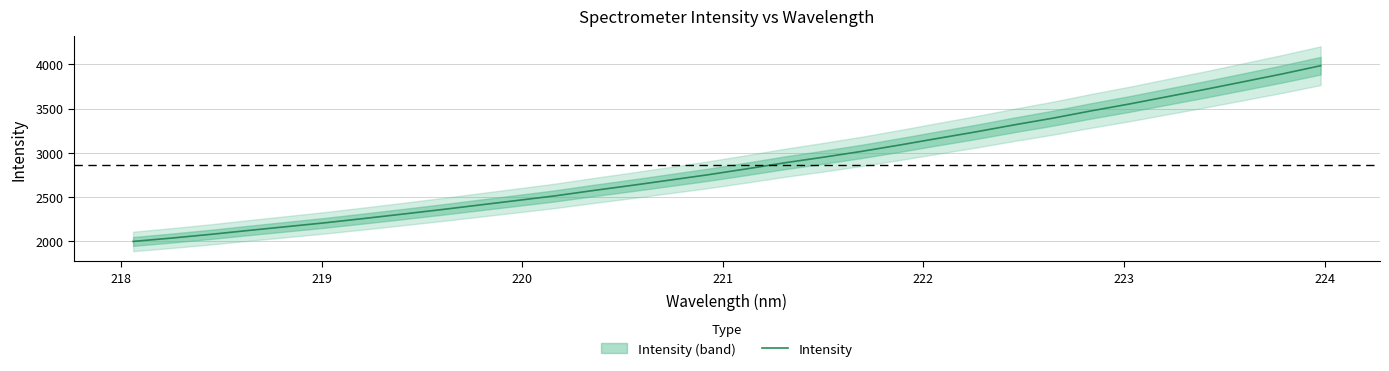

Reading left to right, transcribe all the data shown in this chart.

1997.8	2035.7	2076.8	2121.5	2164.9	2208.4	2256.2	2305.4	2355.5	2408.0	2460.3	2512.9	2573.2	2631.2	2691.3	2751.8	2818.2	2886.8	2949.7	3015.4	3087.7	3163.1	3237.3	3316.3	3391.3	3473.8	3551.6	3635.2	3718.5	3804.9	3892.1	3984.7